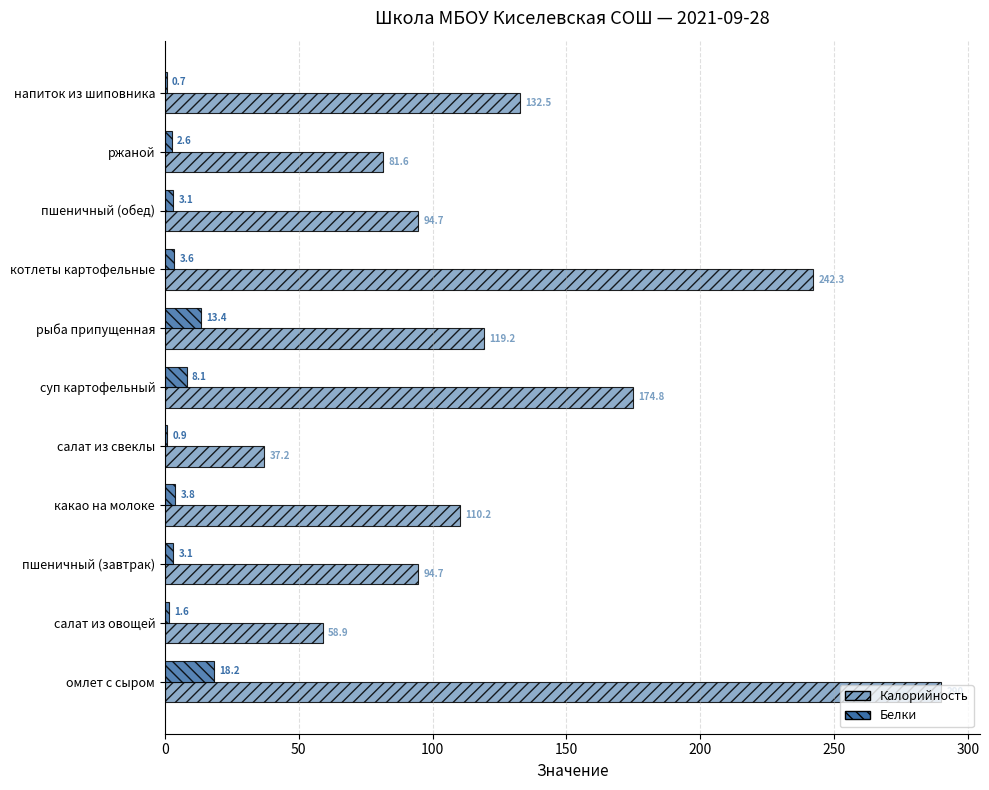

At which category is the sum across all series the highest?

омлет с сыром